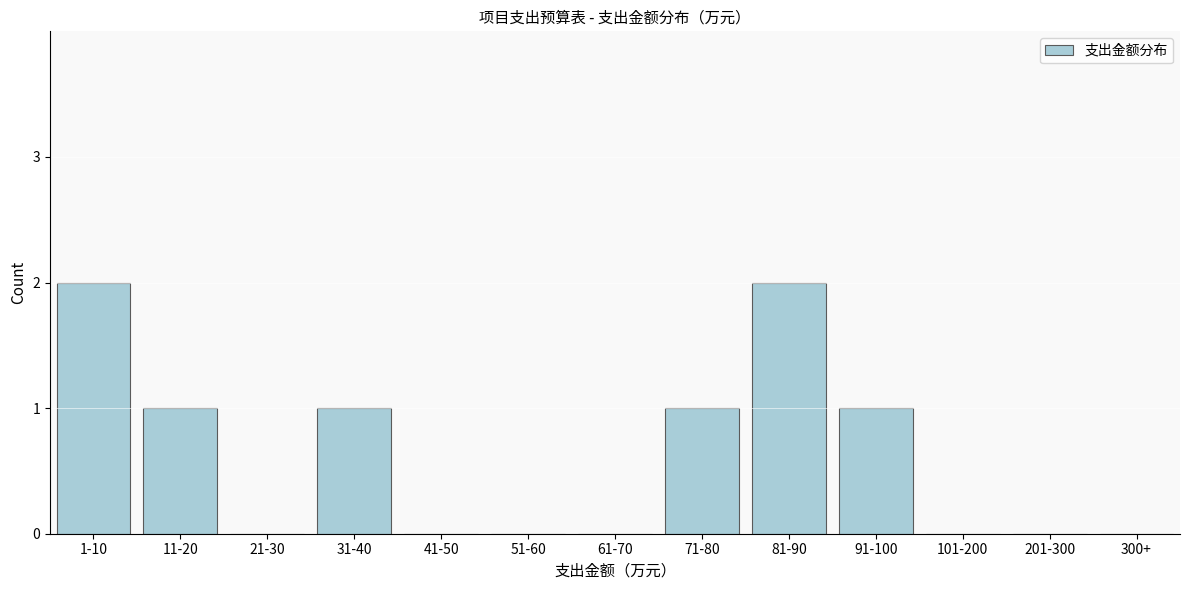

Reading right to left, what are all the values shown in this chart?

300+=0	201-300=0	101-200=0	91-100=1	81-90=2	71-80=1	61-70=0	51-60=0	41-50=0	31-40=1	21-30=0	11-20=1	1-10=2